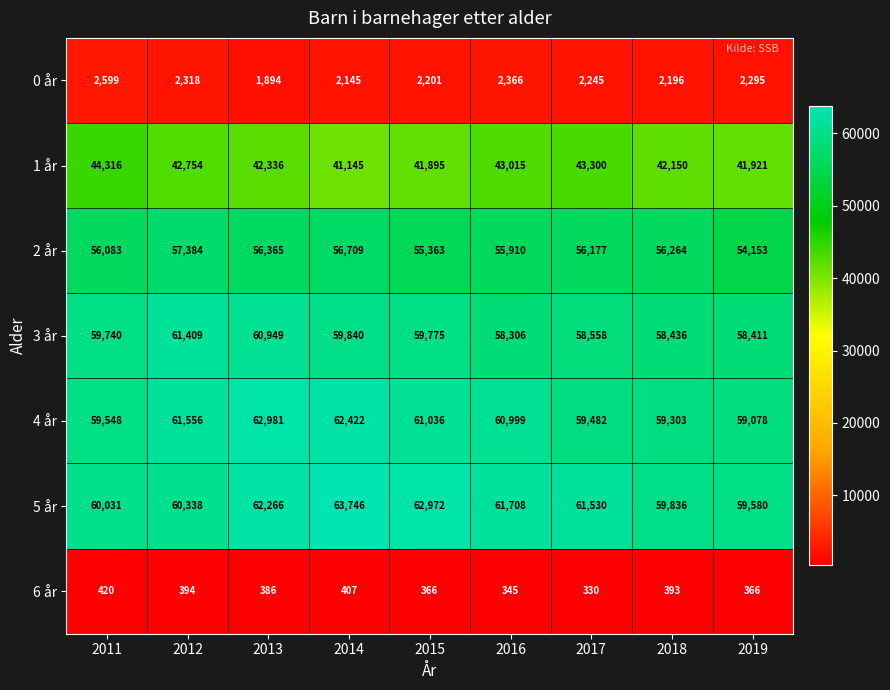

How many data points does each series have?

9